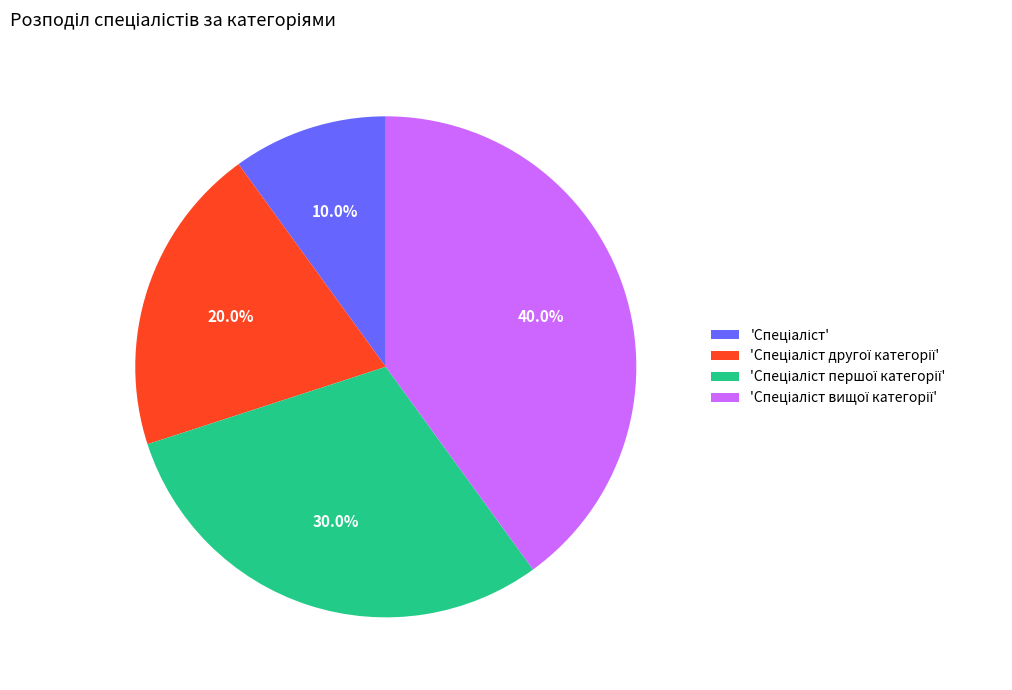

Is there any slice that represents more than half of the pie?

No